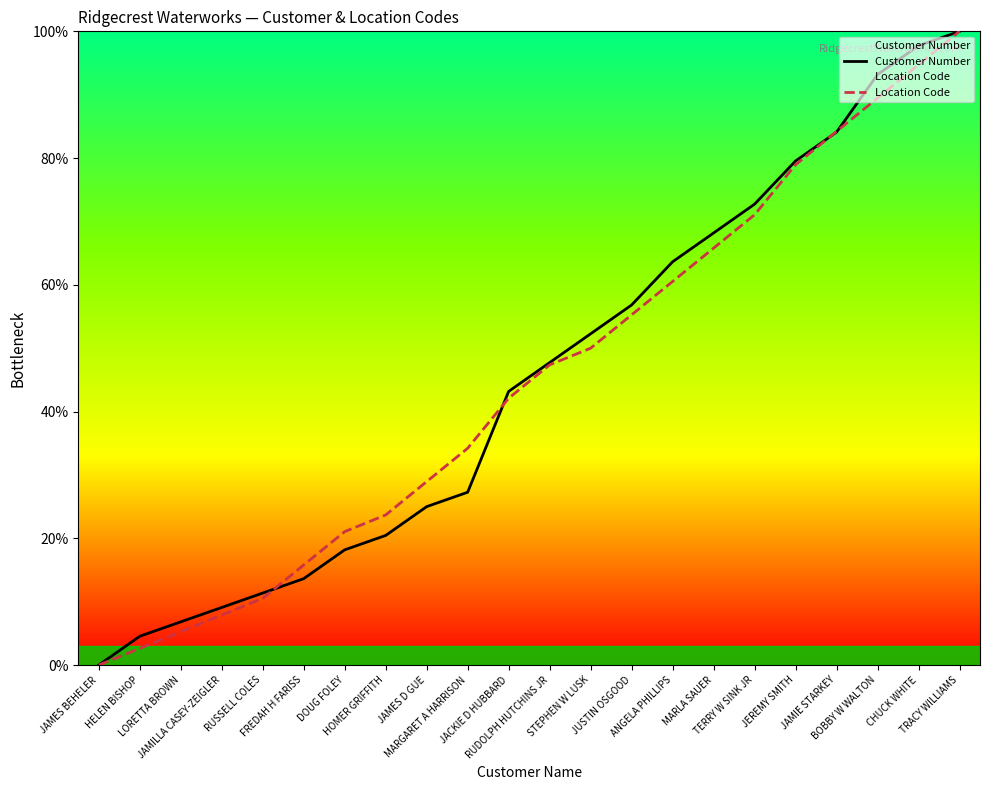

What is the label of the 10th point from the right?

STEPHEN W LUSK